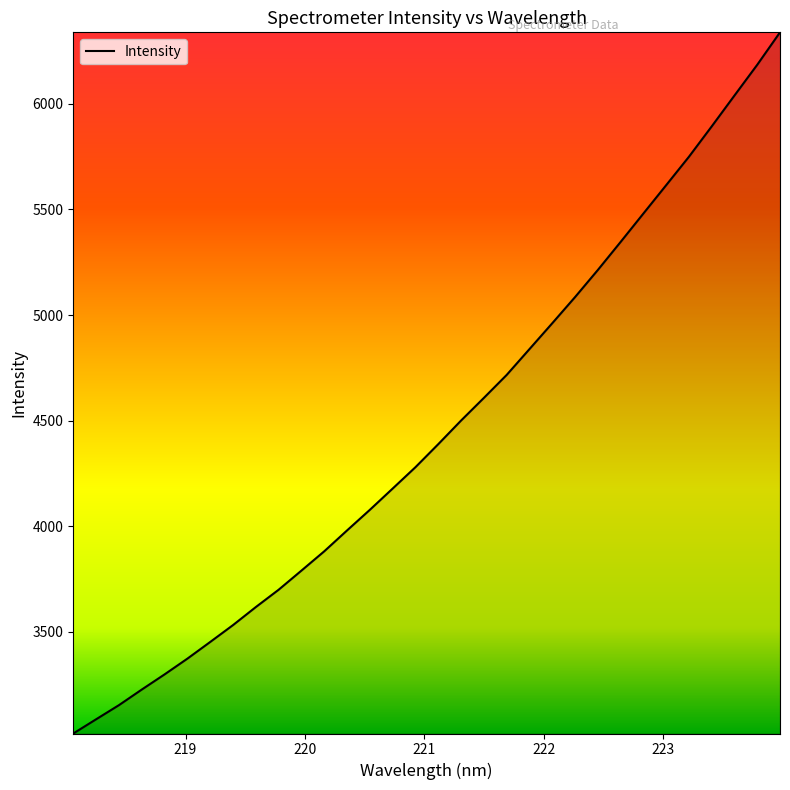

What is the difference between the maximum and minimum values?

3319.9